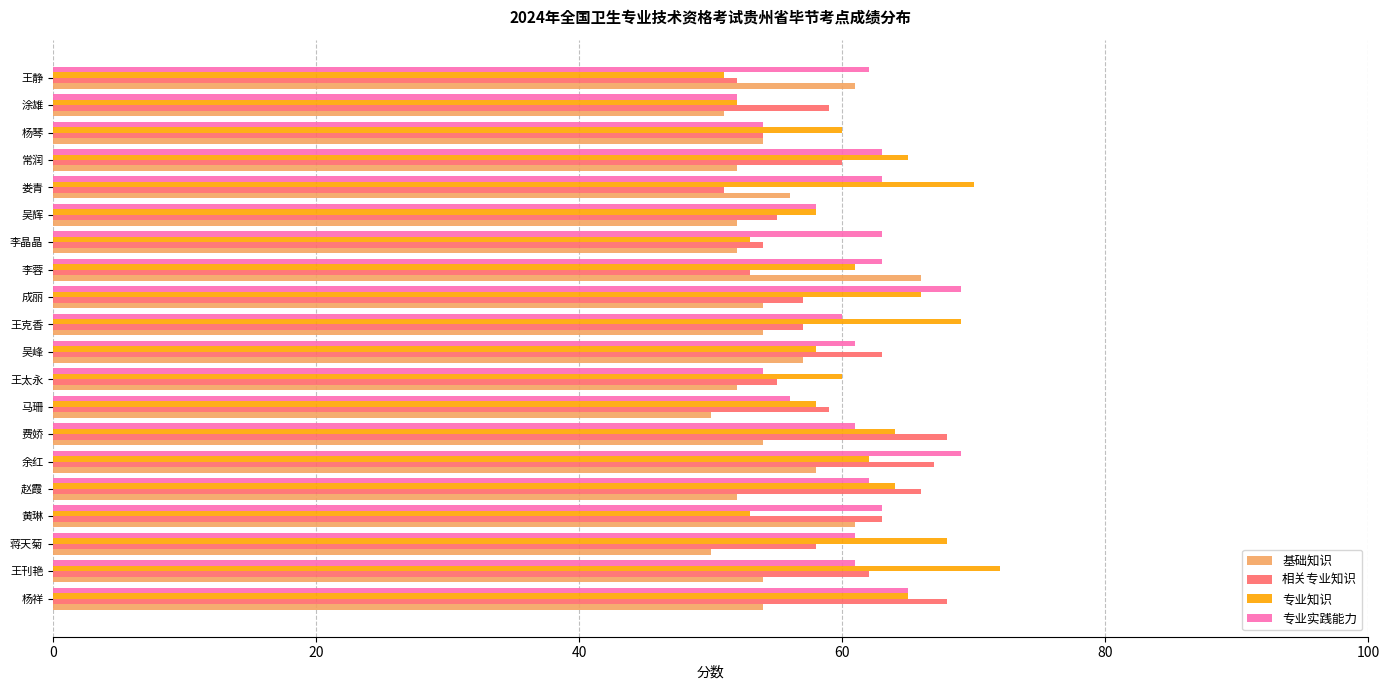

Is it true that 基础知识 equals 54 at 王克香?

True